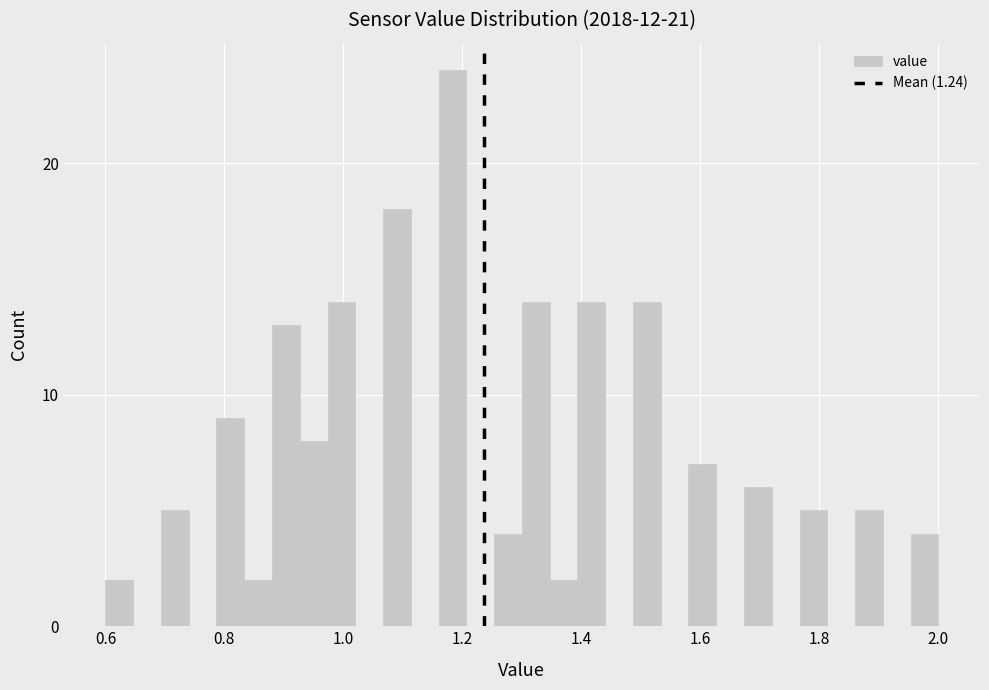

Read against the x-axis, roughly where is the centre of the tallest bar?

1.18